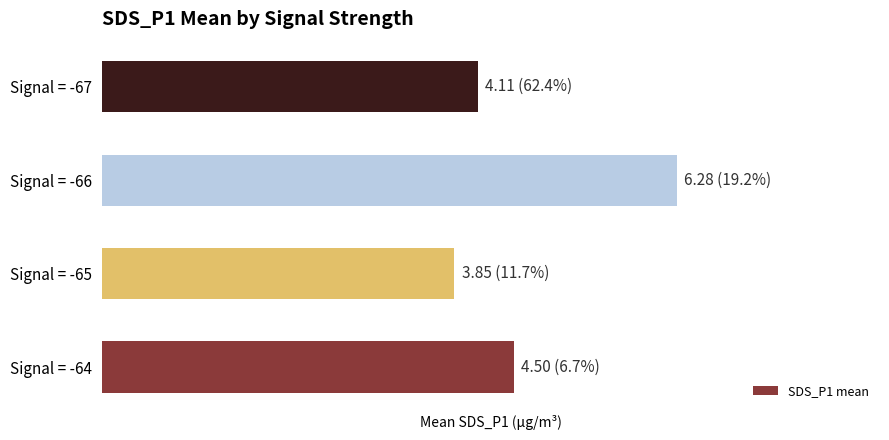

Are the bars horizontal?

Yes